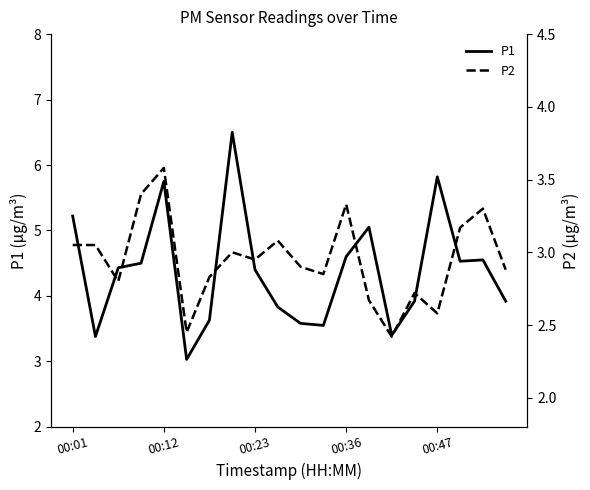

What is the maximum value for P2?

3.6